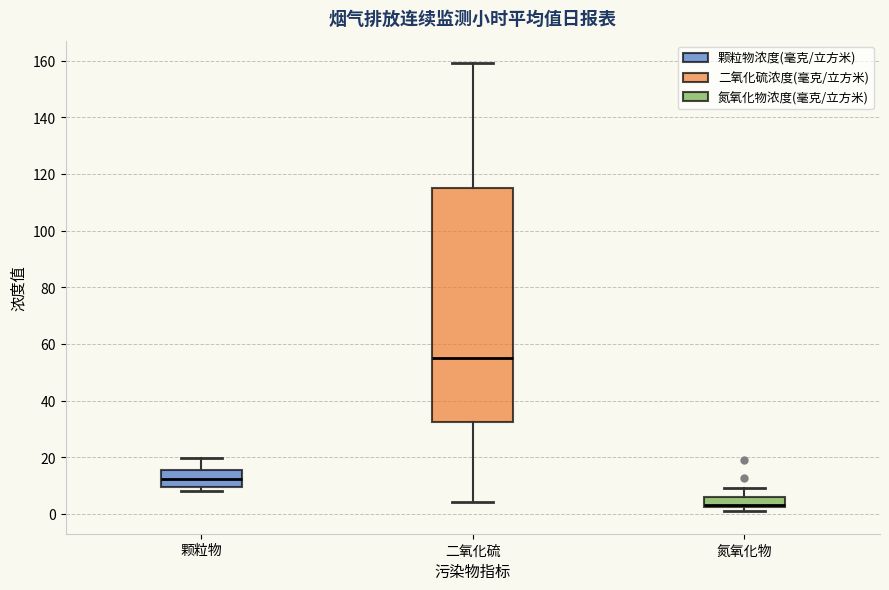

Reading left to right, read every box against the y-axis: the position of its median line, the range the box covers, and the ends of its whiskers. The values are not printed on the chart, so give them approximately, as read against the axis.

颗粒物: median 12, box 10 to 16, whiskers 8 to 20
二氧化硫: median 54, box 32 to 116, whiskers 4 to 160
氮氧化物: median 4, box 2 to 6, whiskers 0 to 10